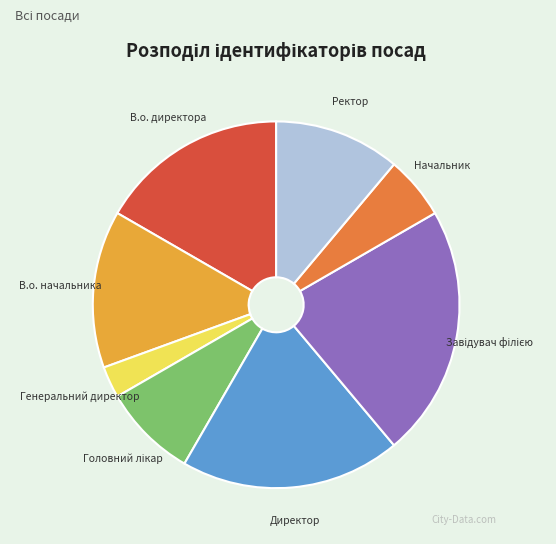

Approximately how many times larger is the value at В.о. начальника compared to Генеральний директор?

5.0